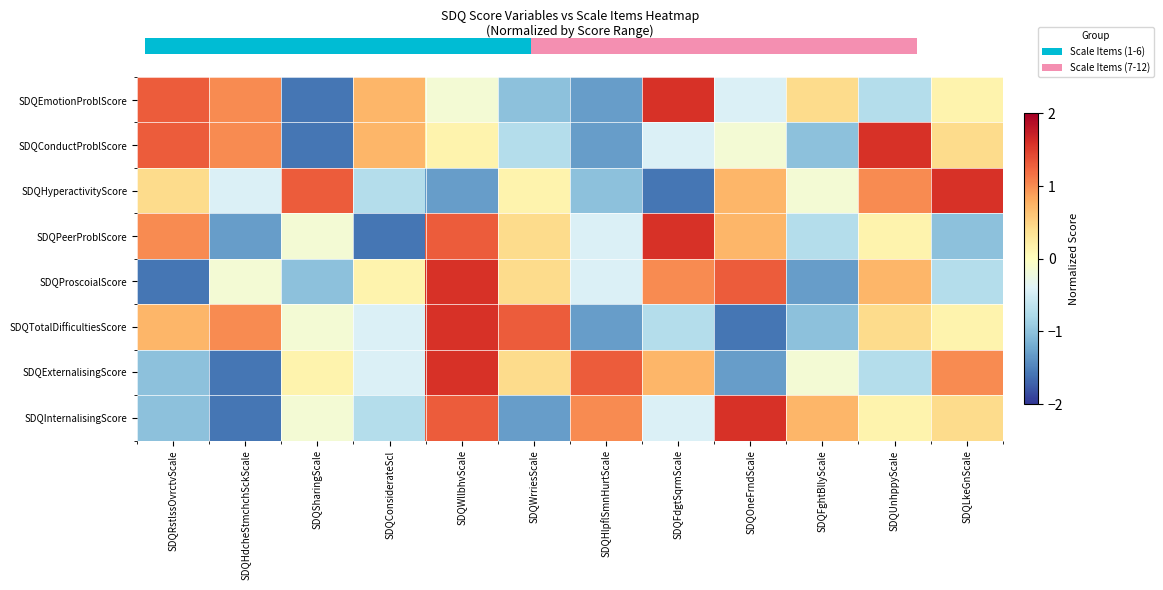

List the labels in order of SDQProscoialScore value, smallest first.

SDQRstlssOvrctvScale, SDQFghtBllyScale, SDQSharingScale, SDQLkeGnScale, SDQHlpflSmnHurtScale, SDQHdcheStmchchSckScale, SDQConsiderateScl, SDQWrriesScale, SDQUnhppyScale, SDQFdgtSqrmScale, SDQOneFrndScale, SDQWllbhvScale